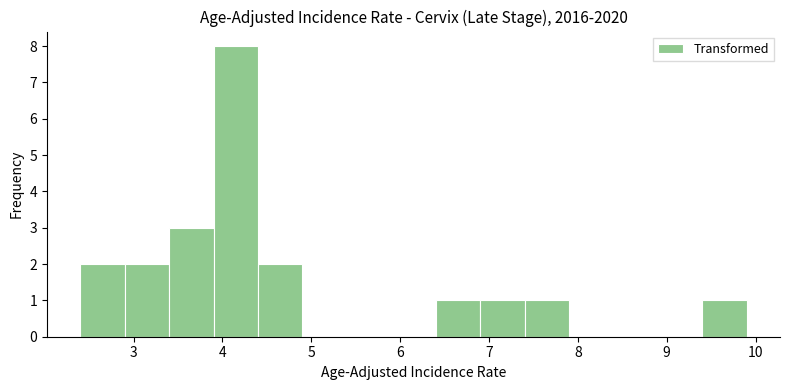

Over which range of the x-axis is the bar tallest?

3.9 to 4.4